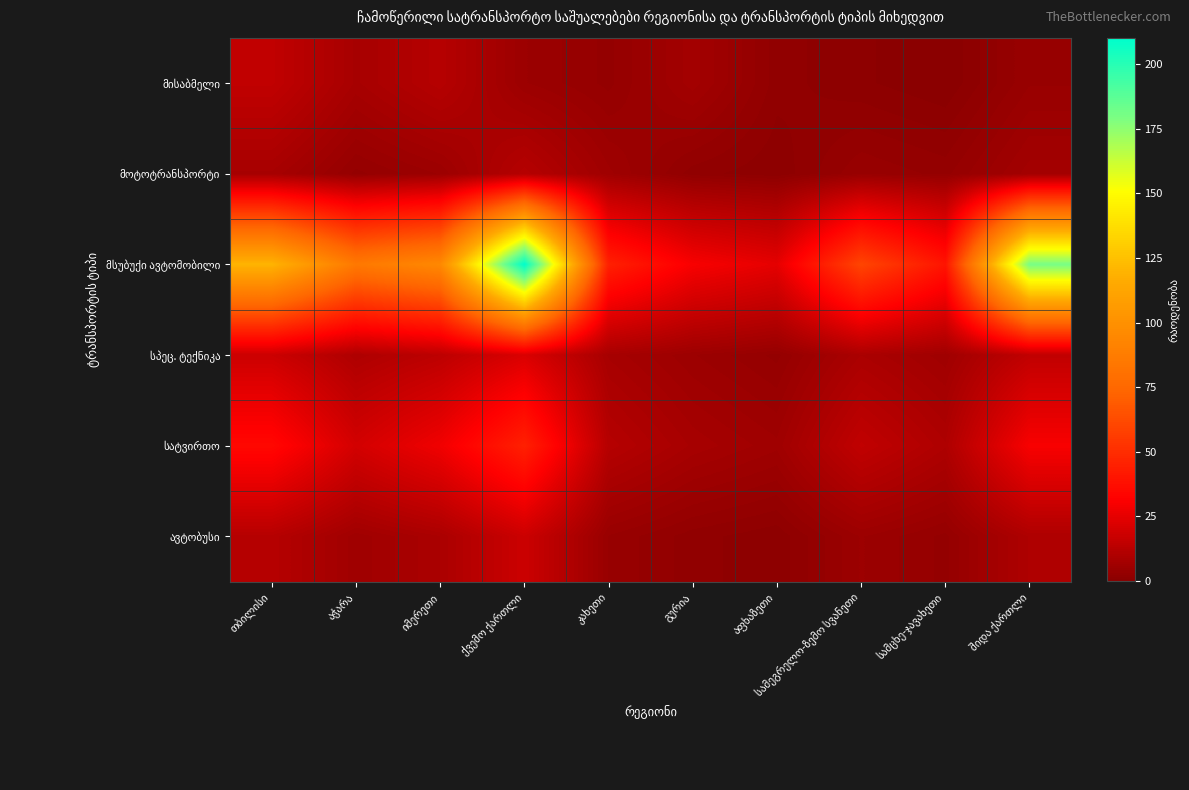

Rank the series at სამცხე-ჯავახეთი from lowest to highest value.

მისაბმელი, მოტოტრანსპორტი, ავტობუსი, სპეც. ტექნიკა, სატვირთო, მსუბუქი ავტომობილი